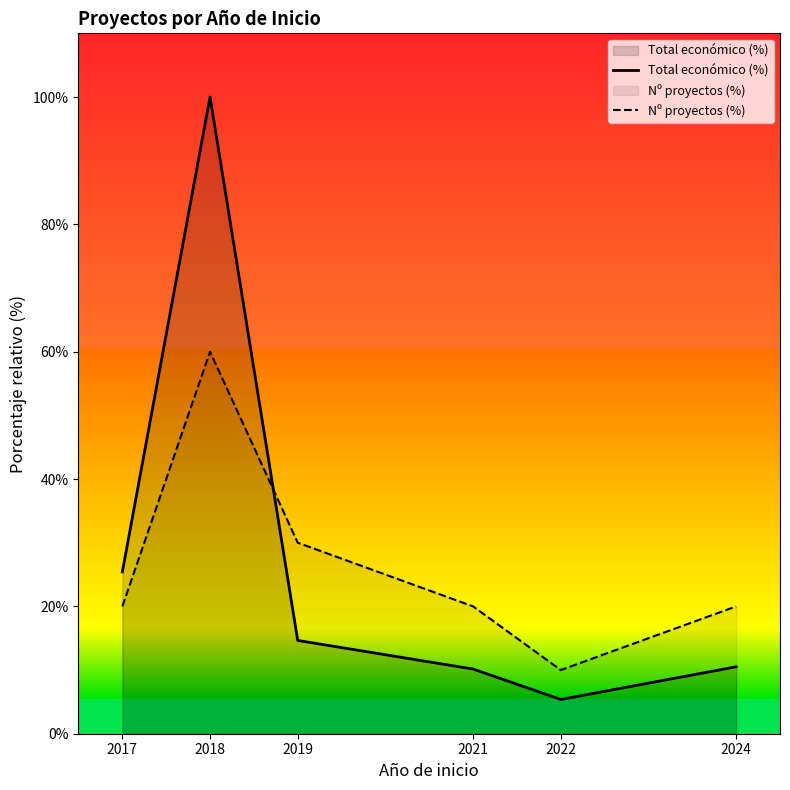

Reading right to left, extract all data points from this chart.

Total económico (%): 2024=10.5	2022=5.4	2021=10.2	2019=14.6	2018=100.0	2017=25.4
Nº proyectos (%): 2024=20.0	2022=10.0	2021=20.0	2019=30.0	2018=60.0	2017=20.0